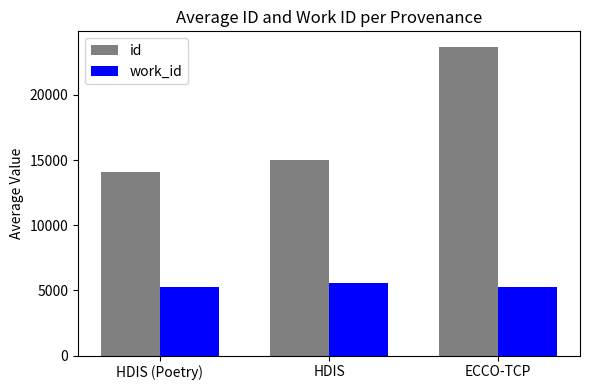

At HDIS, list the series in order from smallest to largest.

work_id, id